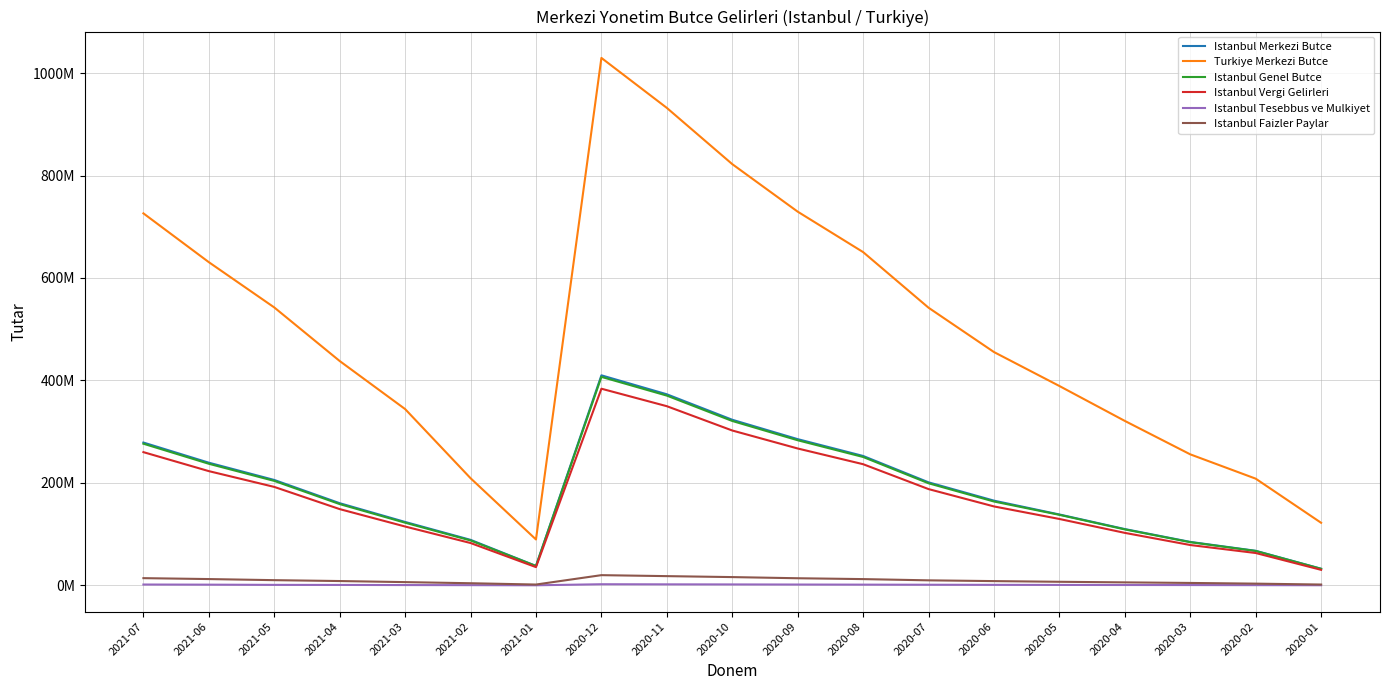

Does the chart display data point markers on the line(s)?

No